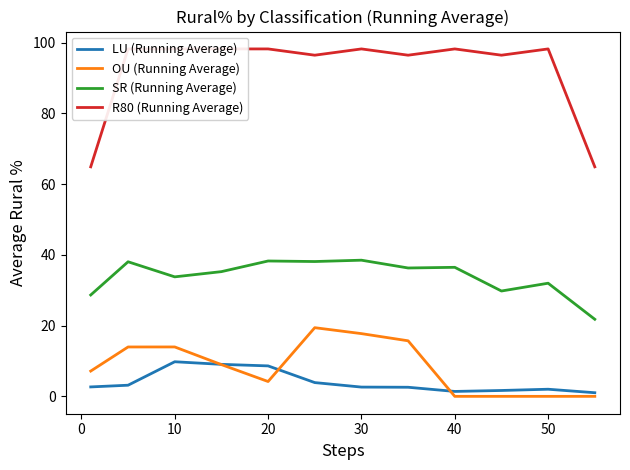

In LU (Running Average), how many points are lower than both neighbors (excluding endpoints)?

1